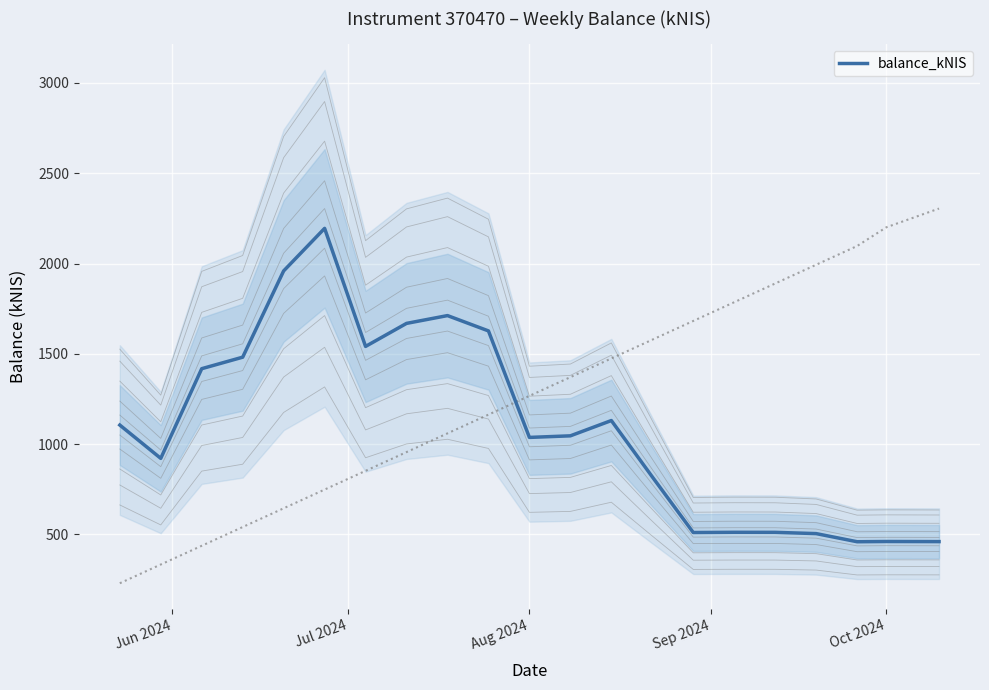

How many distinct data groups are displayed?

1